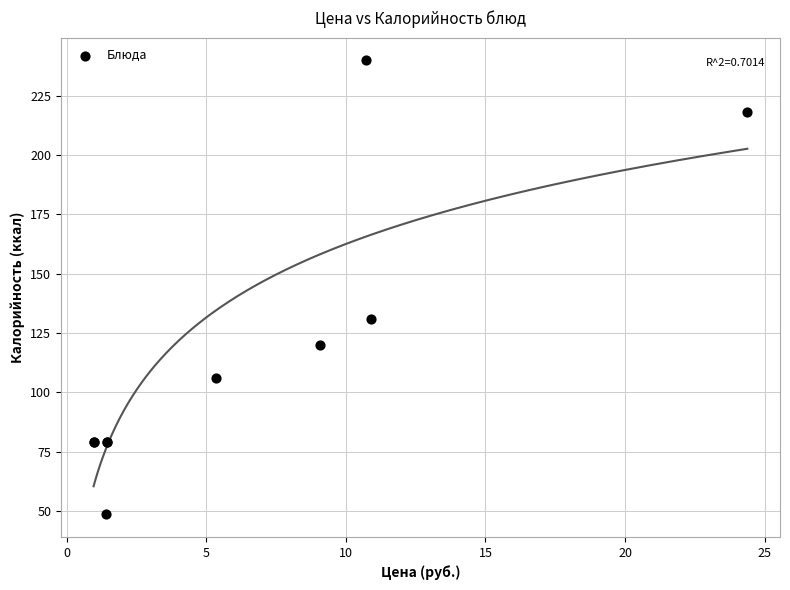

What Y value in the scatter plot is closest to 144?

130.7